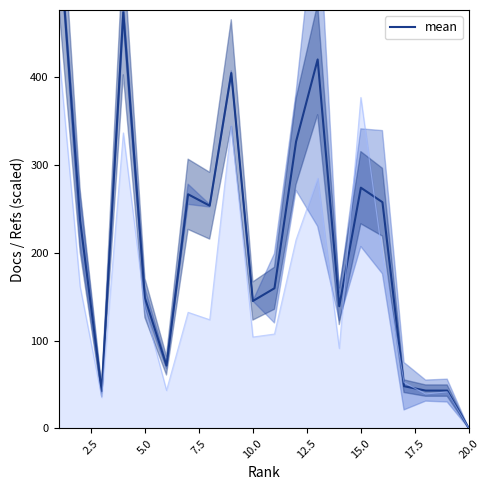

Count the number of values greater than 236.

10